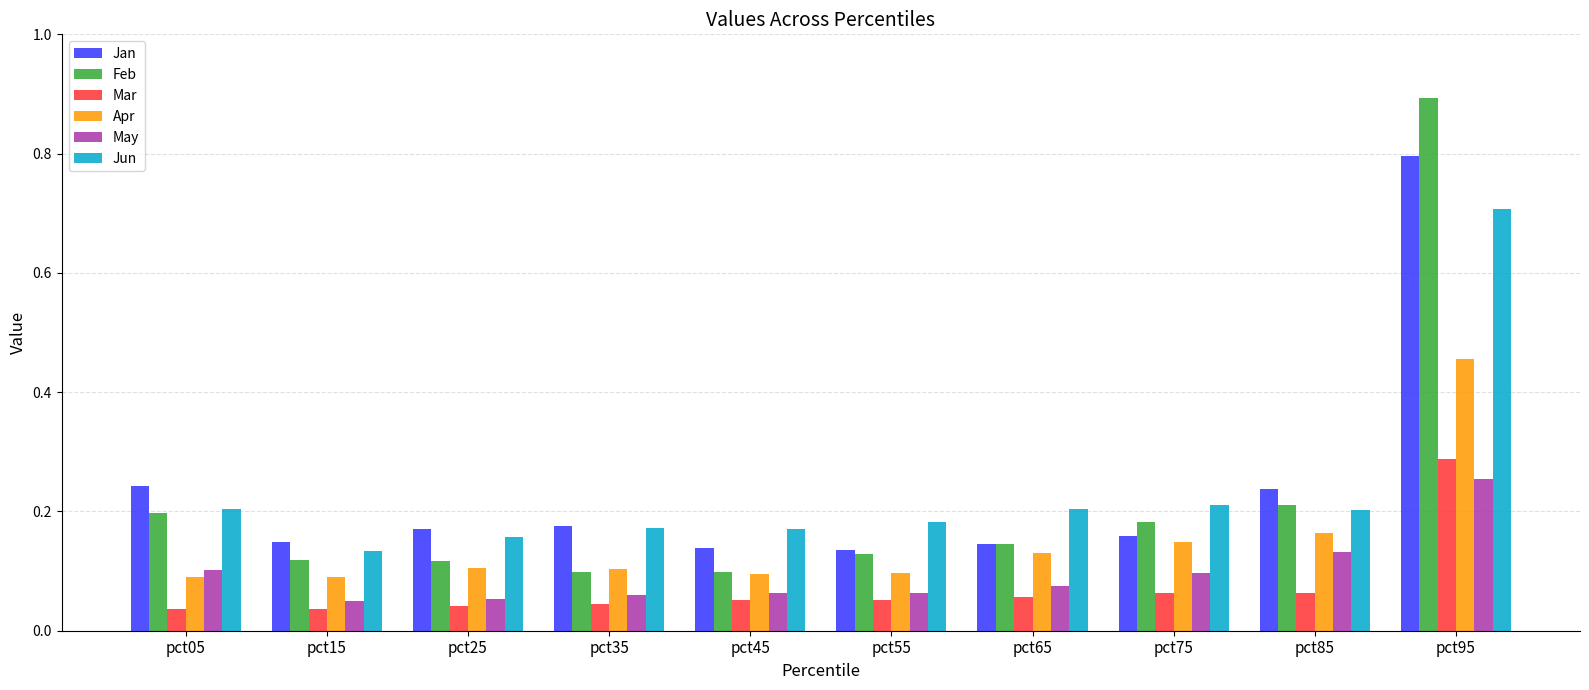

Which series has the largest range (max minus min)?

Feb